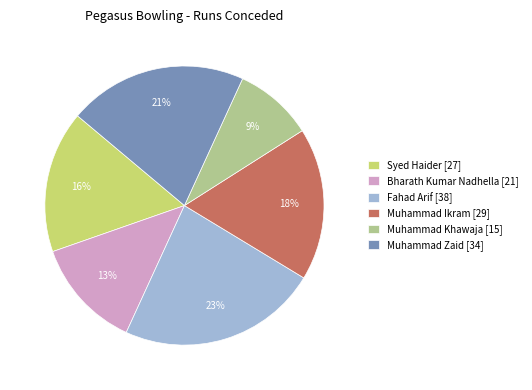

Between Muhammad Zaid [34] and Muhammad Ikram [29], which is larger?

Muhammad Zaid [34]